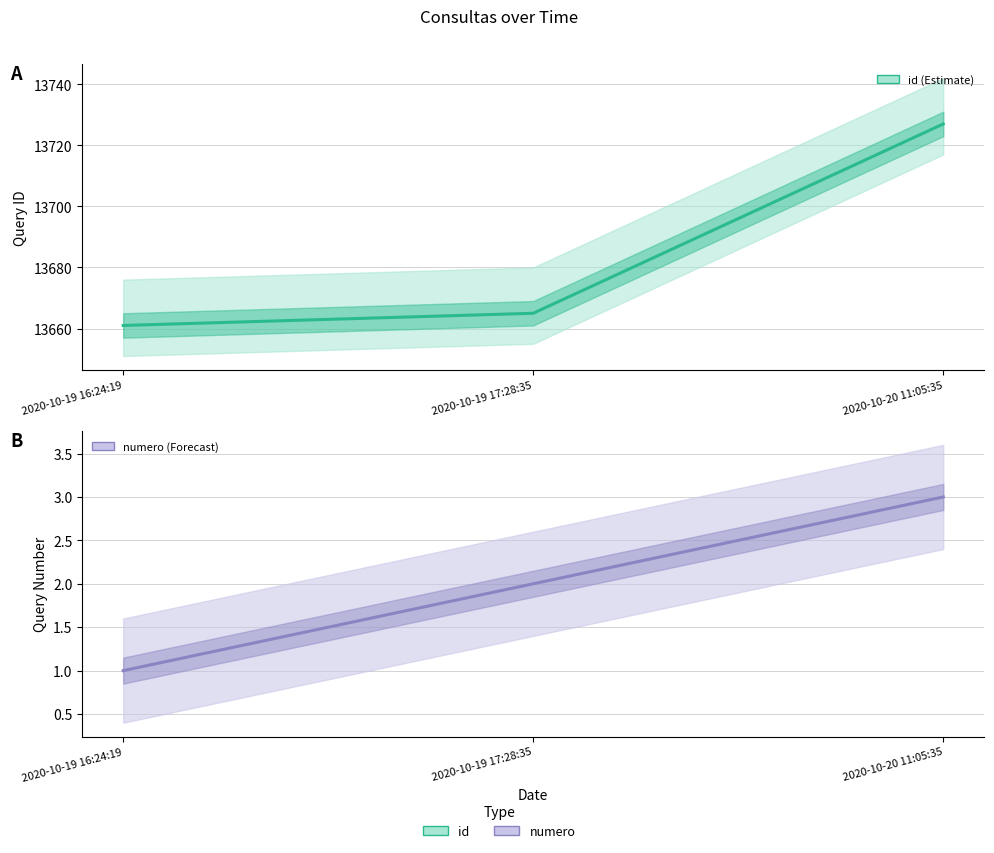

Reading left to right, transcribe all the data shown in this chart.

id: 2020-10-19 16:24:19=13661	2020-10-19 17:28:35=13665	2020-10-20 11:05:35=13727
numero: 2020-10-19 16:24:19=1	2020-10-19 17:28:35=2	2020-10-20 11:05:35=3